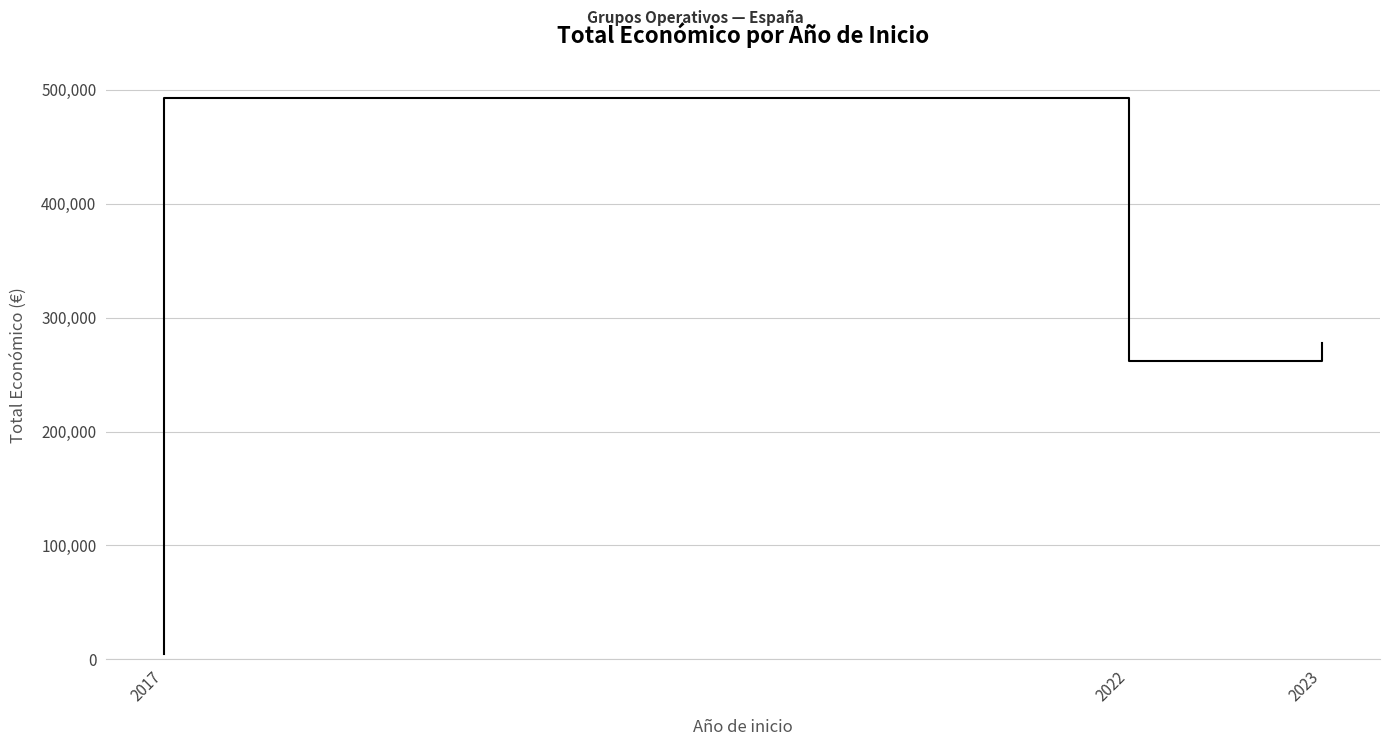

True or false: the data shows 8192 at 2017.

False